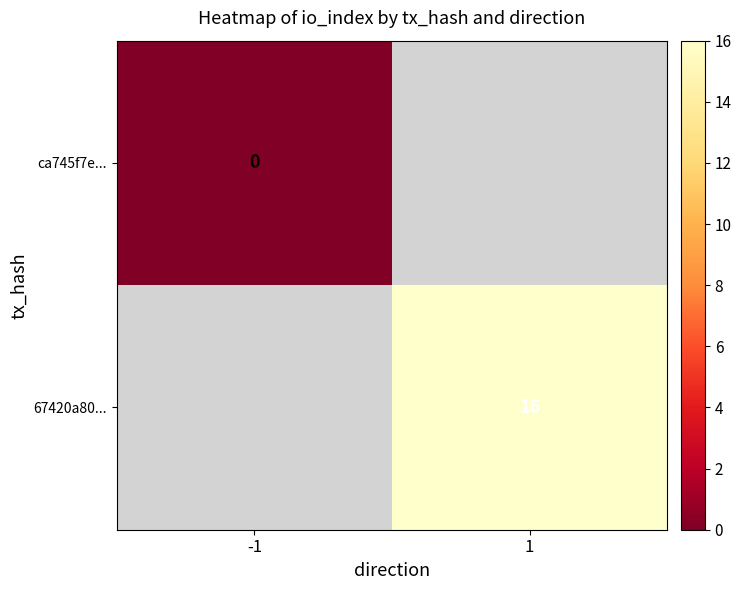

Count the number of categories in the chart.

2